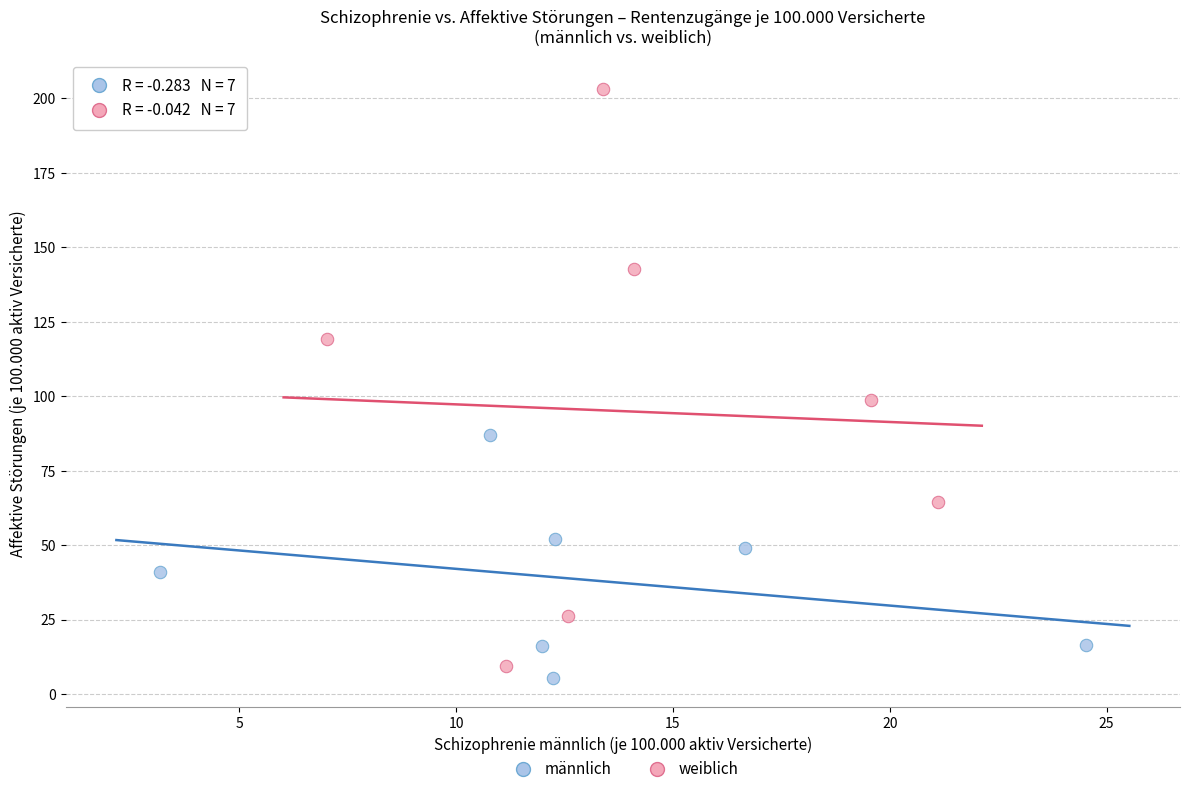

Which series contains the lowest Y value?

männlich